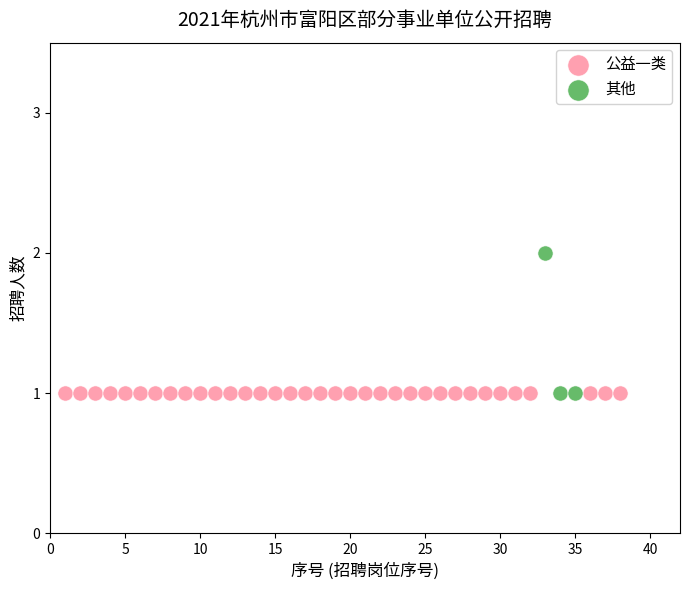

Which series reaches the maximum Y coordinate?

其他